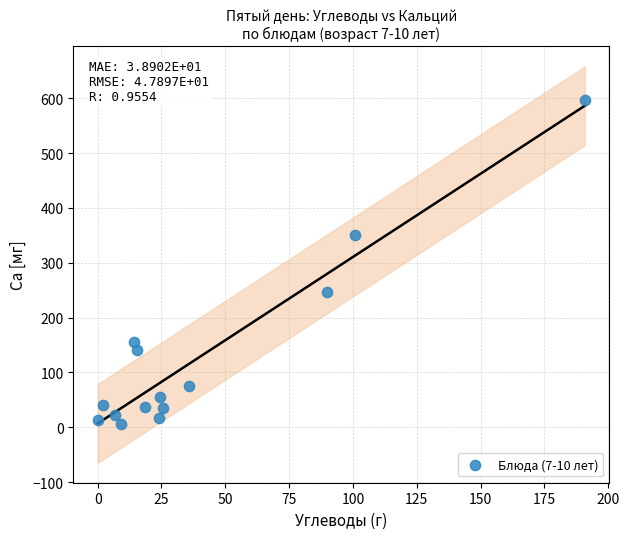

What is the range of Y values (max minus min)?

590.0